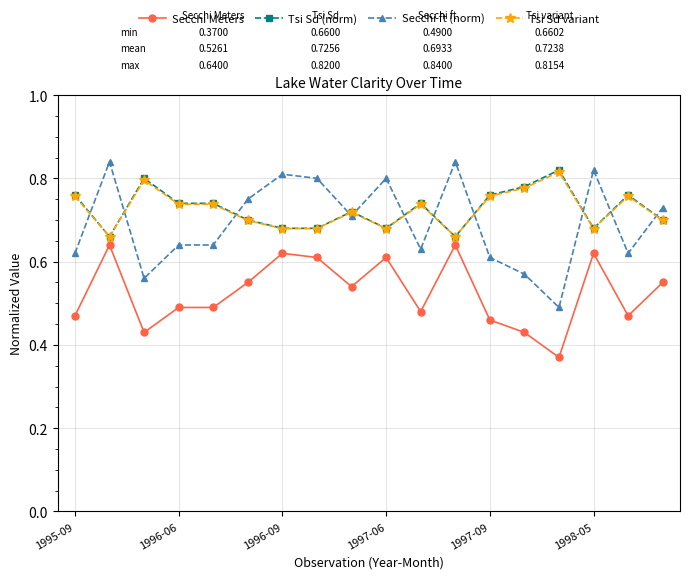

How many Tsi Sd variant values are between 0 and 1?

18